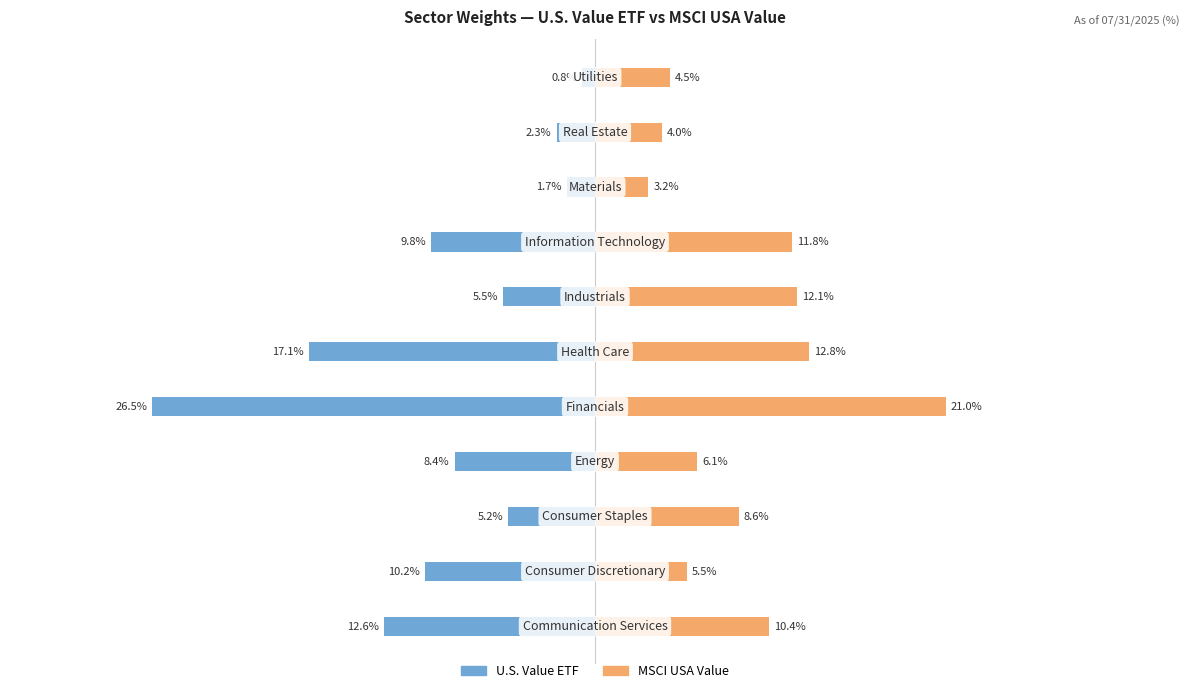

True or false: MSCI USA Value has a value of 7.1 at 9.

False